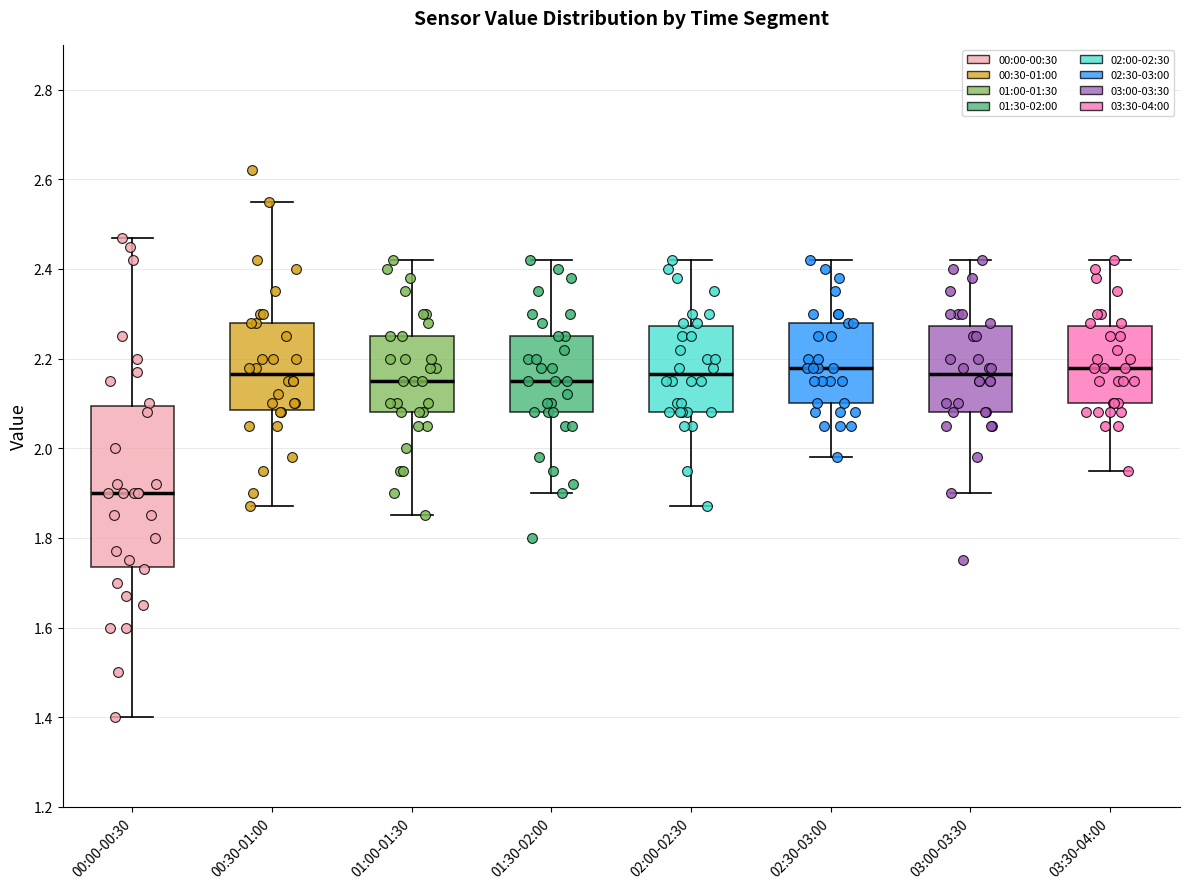

Reading left to right, read every box against the y-axis: the position of its median line, the range the box covers, and the ends of its whiskers. The values are not printed on the chart, so give them approximately, as read against the axis.

00:00-00:30: median 1.90, box 1.74 to 2.10, whiskers 1.40 to 2.48
00:30-01:00: median 2.16, box 2.08 to 2.28, whiskers 1.88 to 2.56
01:00-01:30: median 2.16, box 2.08 to 2.26, whiskers 1.86 to 2.42
01:30-02:00: median 2.16, box 2.08 to 2.26, whiskers 1.90 to 2.42
02:00-02:30: median 2.16, box 2.08 to 2.28, whiskers 1.88 to 2.42
02:30-03:00: median 2.18, box 2.10 to 2.28, whiskers 1.98 to 2.42
03:00-03:30: median 2.16, box 2.08 to 2.28, whiskers 1.90 to 2.42
03:30-04:00: median 2.18, box 2.10 to 2.28, whiskers 1.96 to 2.42